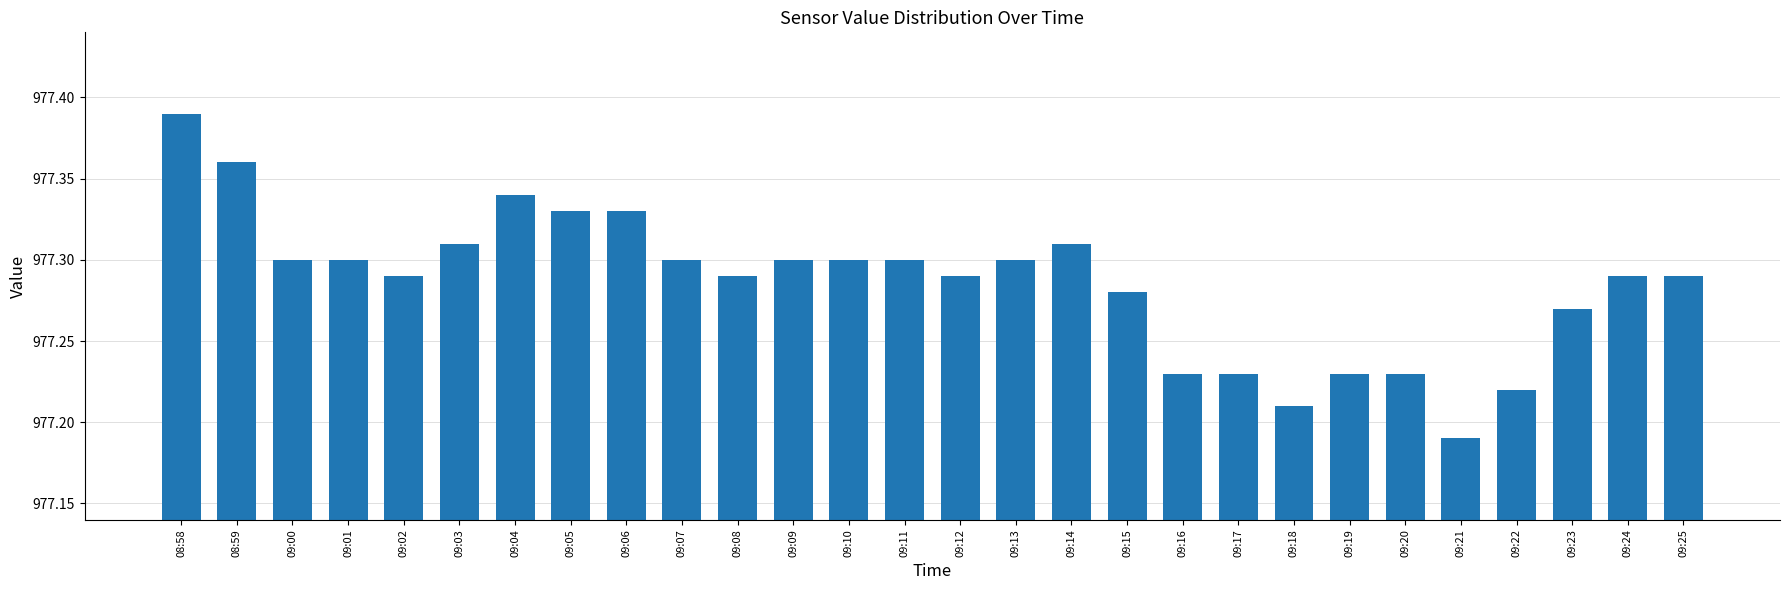

What is the label of the 27th bar from the left?

09:24